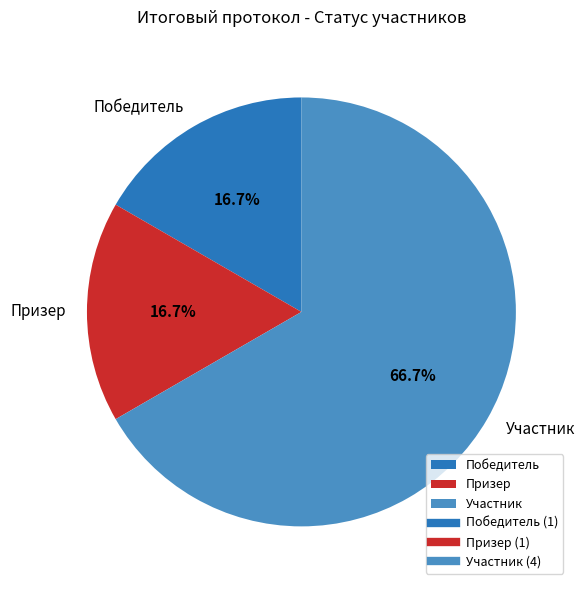

Between Участник and Победитель, which is larger?

Участник